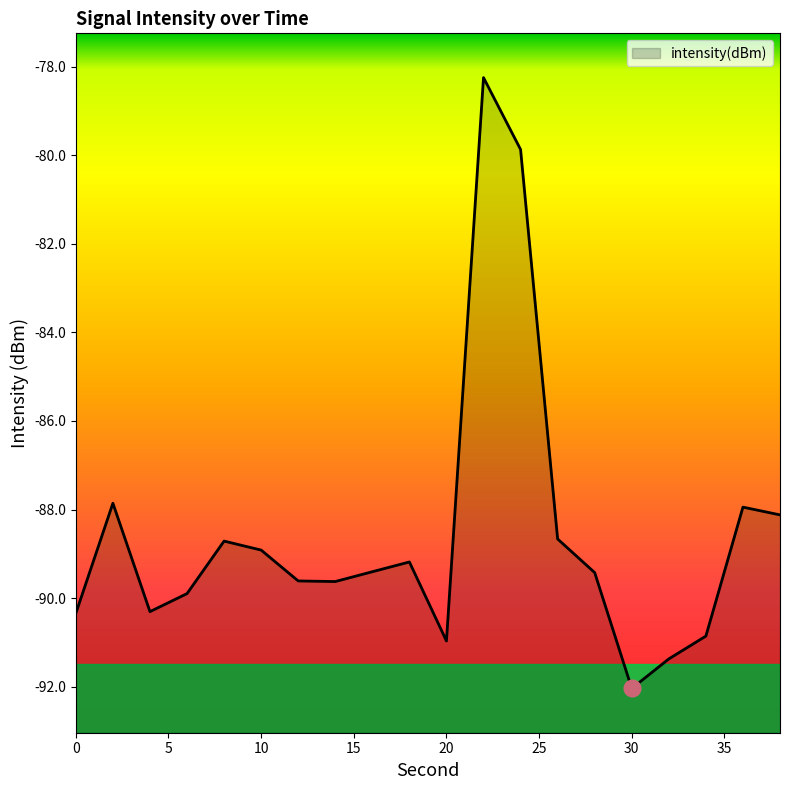

The value at 18 is -135.8. True or false?

False